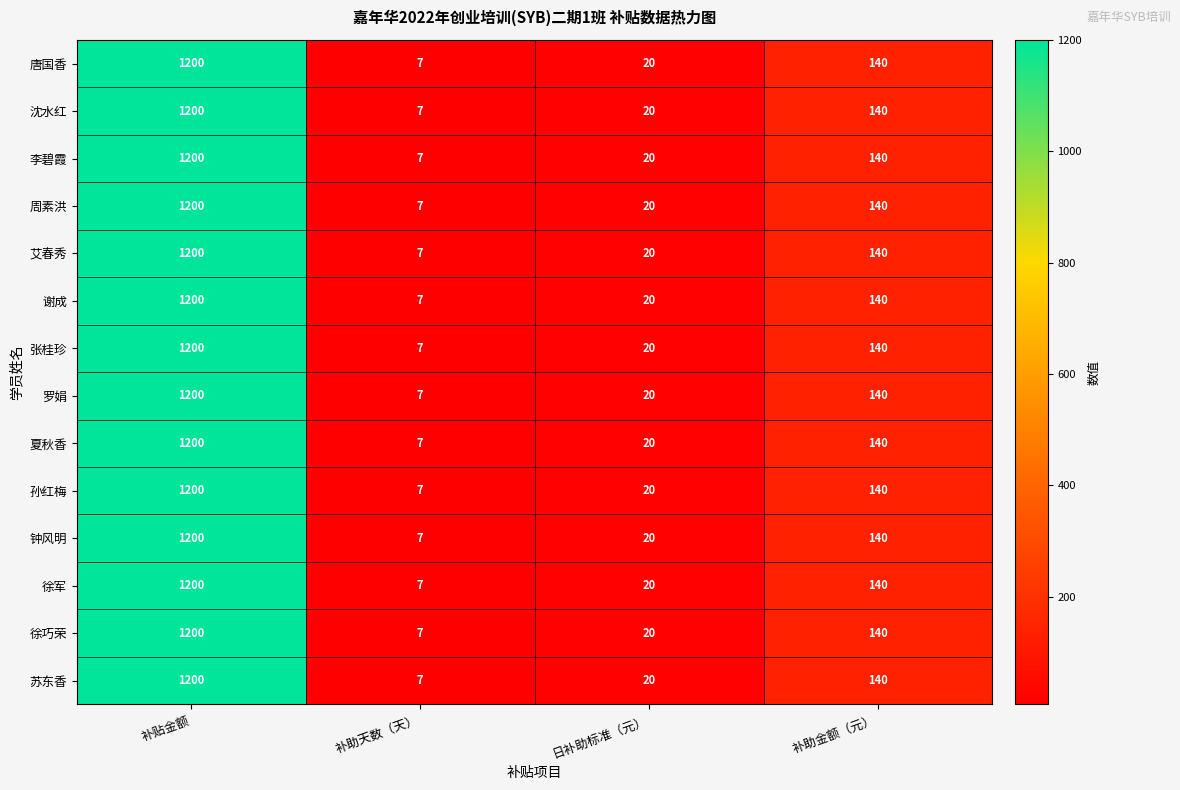

Which category has the lowest value in the 艾春秀 series?

补助天数（天）